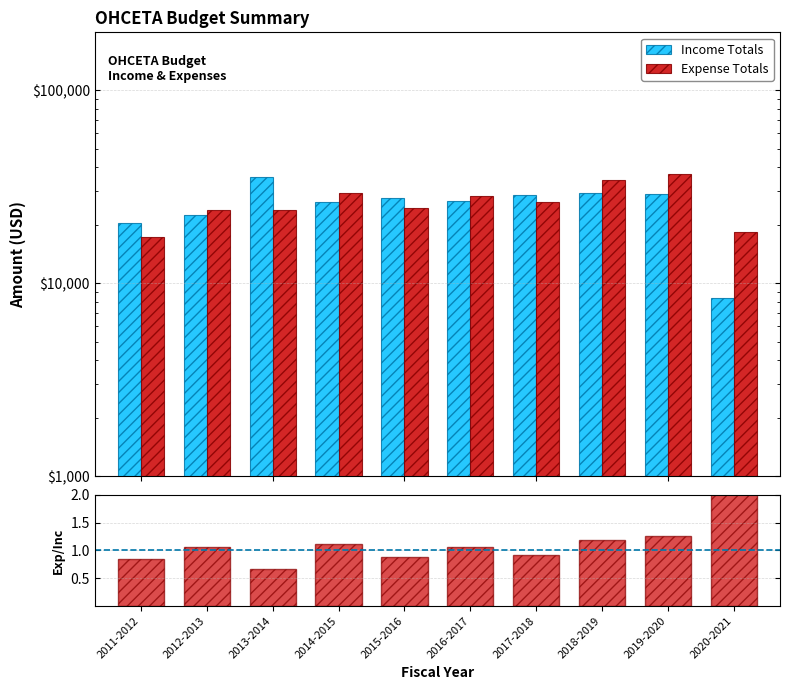

What is the difference between the highest and lowest values at 2015-2016?

27831.8